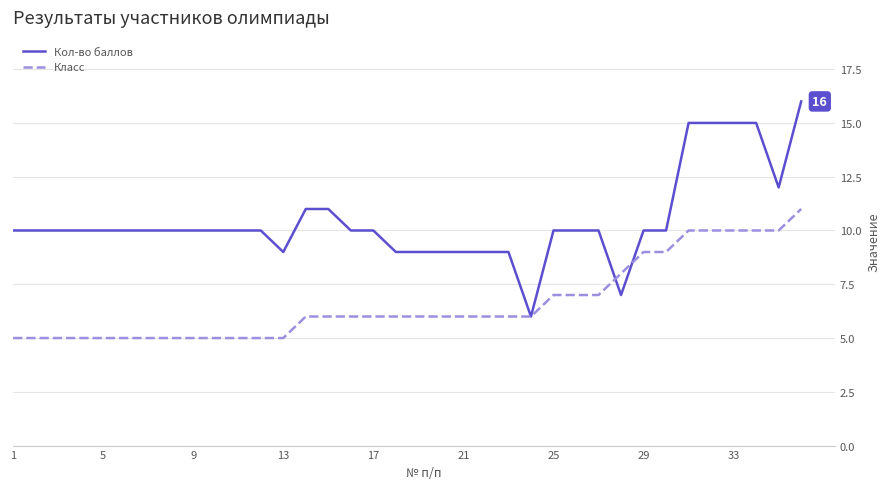

How many distinct data groups are displayed?

2